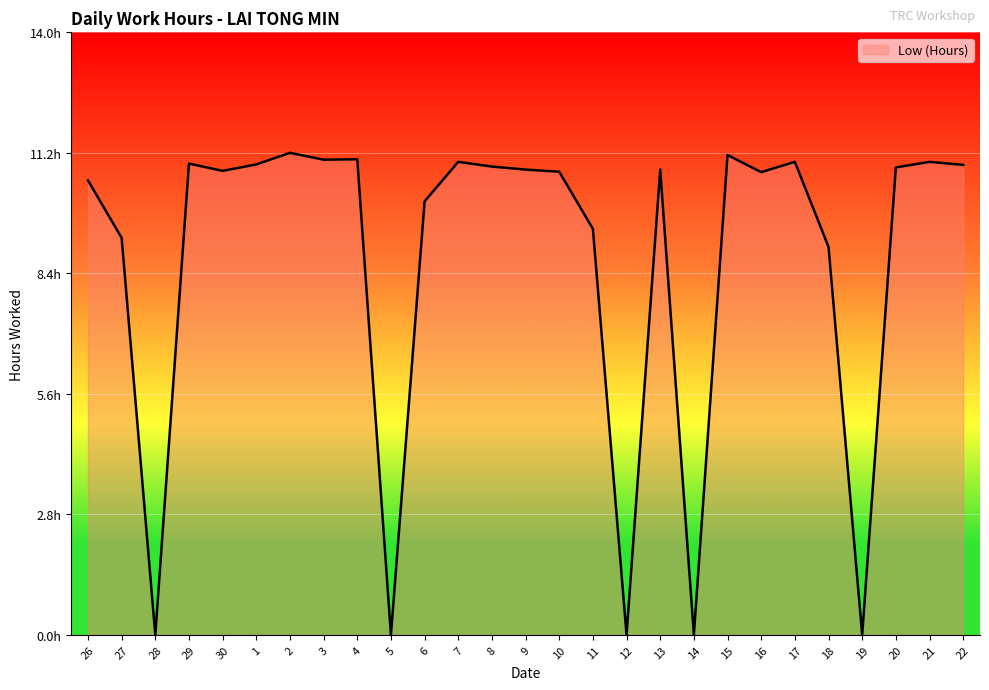

Rank the categories by value from lowest to highest.

28, 5, 12, 14, 19, 18, 27, 11, 6, 26, 16, 10, 30, 9, 13, 20, 8, 22, 1, 29, 7, 17, 21, 3, 4, 15, 2